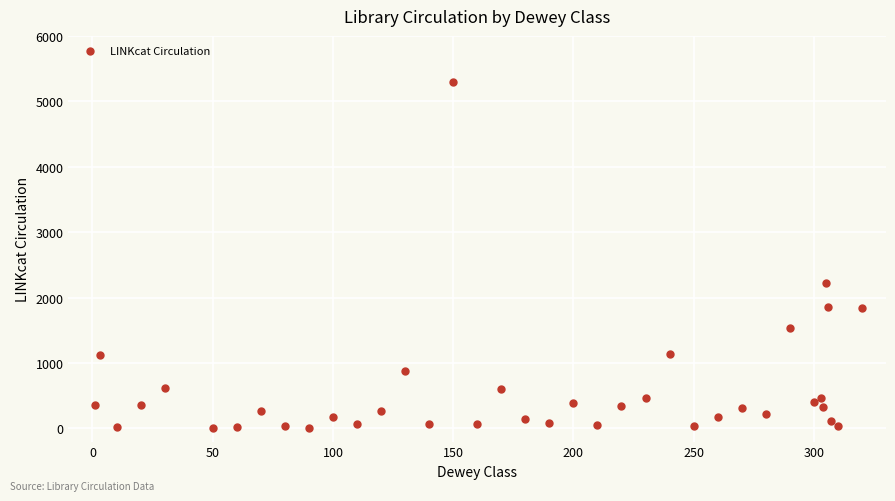

What Y value in the scatter plot is closest to 2649?

2222